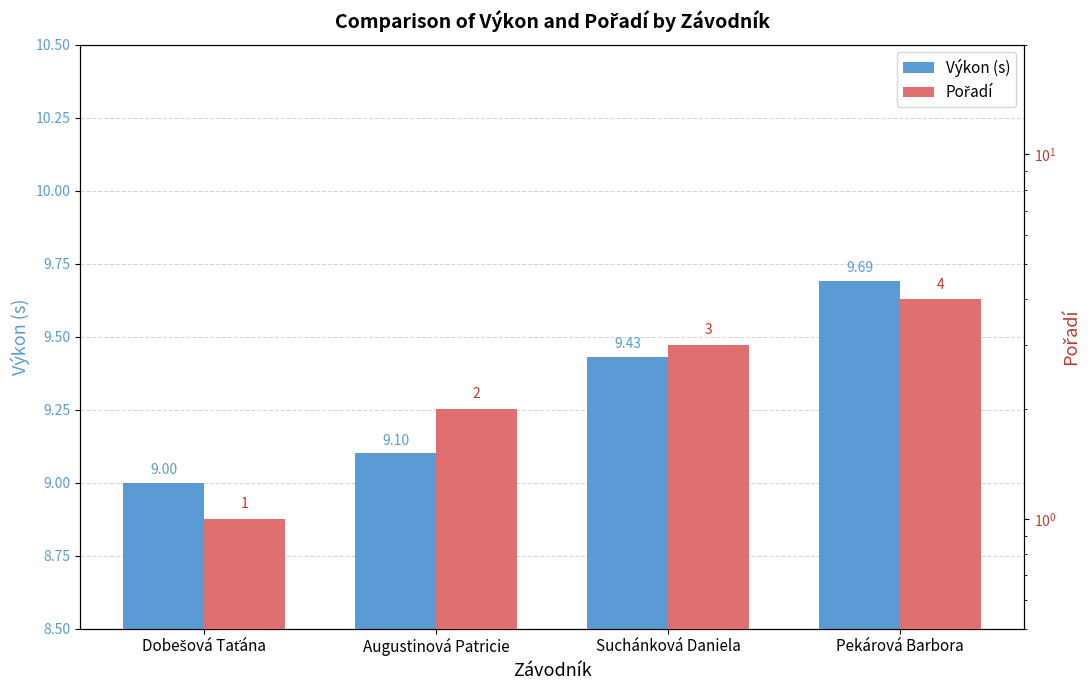

What is the total value across all series at Augustinová Patricie?

11.1